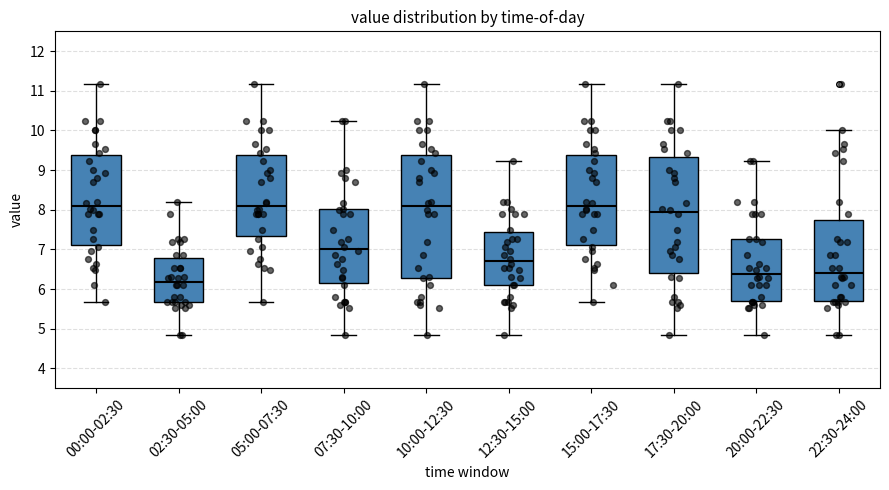

Reading left to right, read every box against the y-axis: the position of its median line, the range the box covers, and the ends of its whiskers. The values are not printed on the chart, so give them approximately, as read against the axis.

00:00-02:30: median 8.1, box 7.1 to 9.4, whiskers 5.7 to 11.2
02:30-05:00: median 6.2, box 5.7 to 6.8, whiskers 4.8 to 8.2
05:00-07:30: median 8.1, box 7.3 to 9.4, whiskers 5.7 to 11.2
07:30-10:00: median 7.0, box 6.1 to 8.0, whiskers 4.8 to 10.2
10:00-12:30: median 8.1, box 6.3 to 9.4, whiskers 4.8 to 11.2
12:30-15:00: median 6.7, box 6.1 to 7.4, whiskers 4.8 to 9.2
15:00-17:30: median 8.1, box 7.1 to 9.4, whiskers 5.7 to 11.2
17:30-20:00: median 8.0, box 6.4 to 9.3, whiskers 4.8 to 11.2
20:00-22:30: median 6.4, box 5.7 to 7.3, whiskers 4.8 to 9.2
22:30-24:00: median 6.4, box 5.7 to 7.7, whiskers 4.8 to 10.0